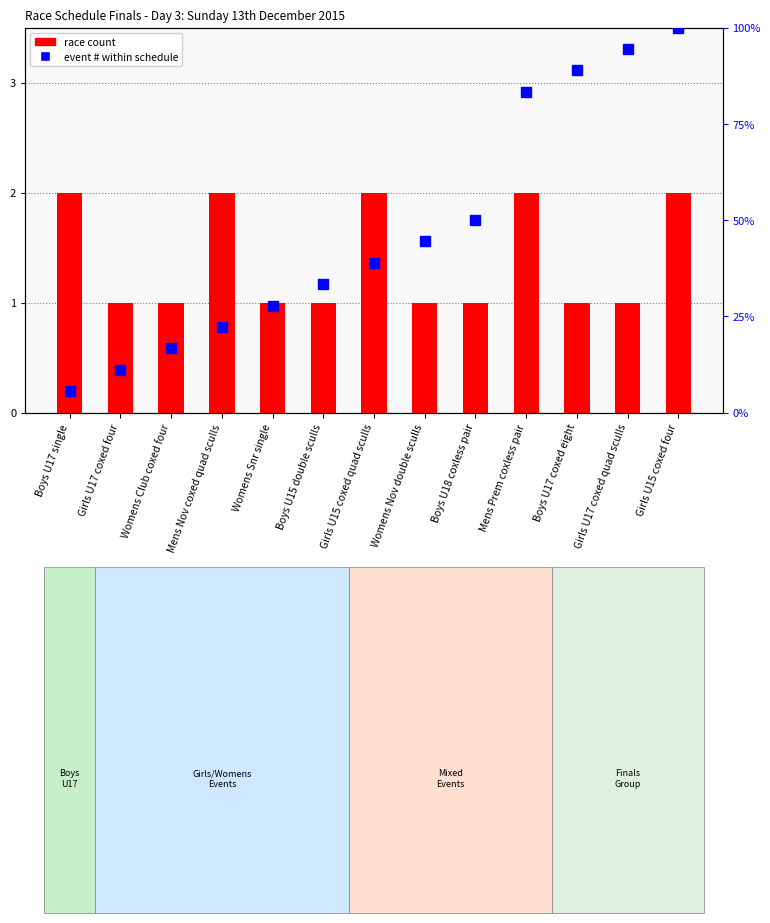

What is the label of the 13th bar from the left?

Girls U15 coxed four